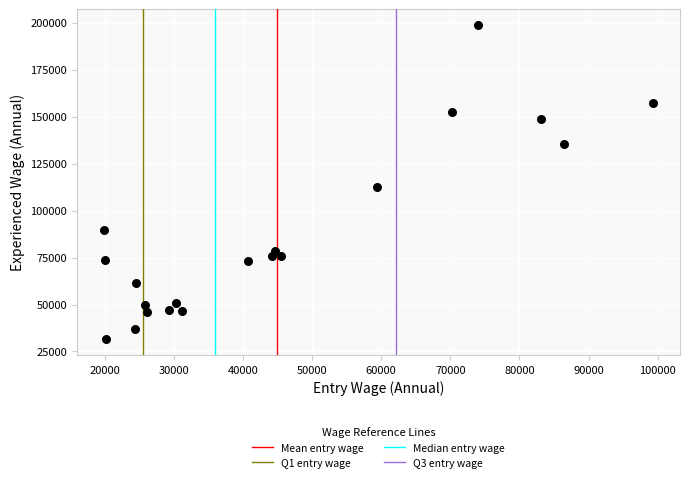

What is the range of Y values (max minus min)?

167254